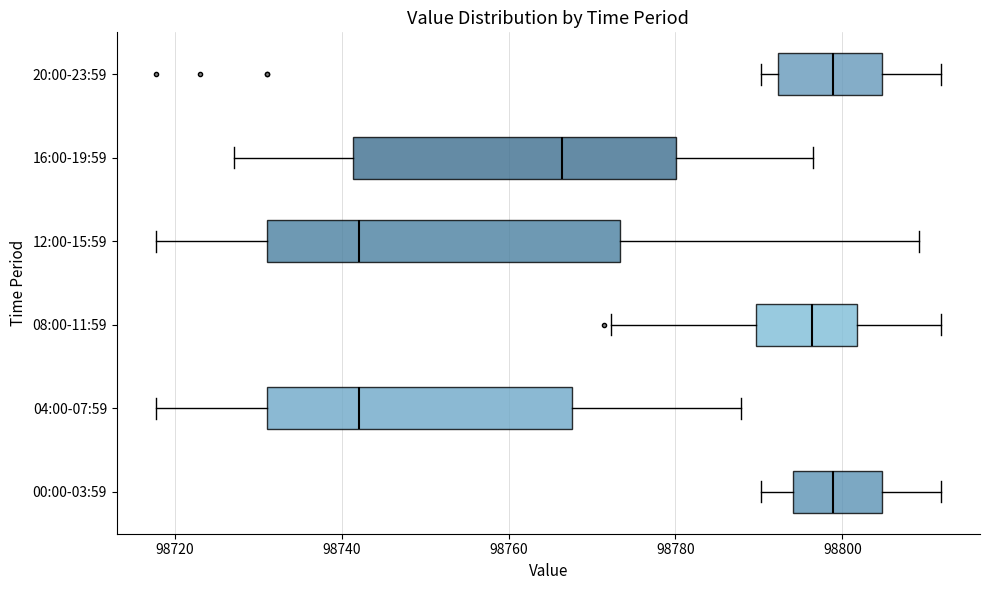

Reading bottom to top, transcribe this box plot: for each box, give where its median line is, the range the box spans, and where its two whiskers end, as read against the x-axis. The values are not printed on the chart, so give them approximately, as read against the axis.

00:00-03:59: median 98798, box 98794 to 98804, whiskers 98790 to 98812
04:00-07:59: median 98742, box 98732 to 98768, whiskers 98718 to 98788
08:00-11:59: median 98796, box 98790 to 98802, whiskers 98772 to 98812
12:00-15:59: median 98742, box 98732 to 98774, whiskers 98718 to 98810
16:00-19:59: median 98766, box 98742 to 98780, whiskers 98728 to 98796
20:00-23:59: median 98798, box 98792 to 98804, whiskers 98790 to 98812